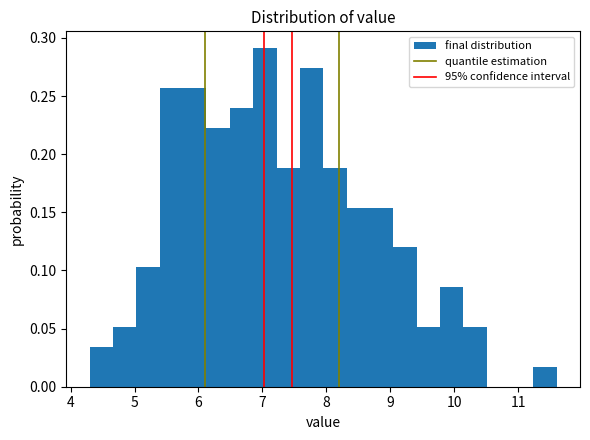

Read against the x-axis, roughly where is the centre of the tallest bar?

7.0